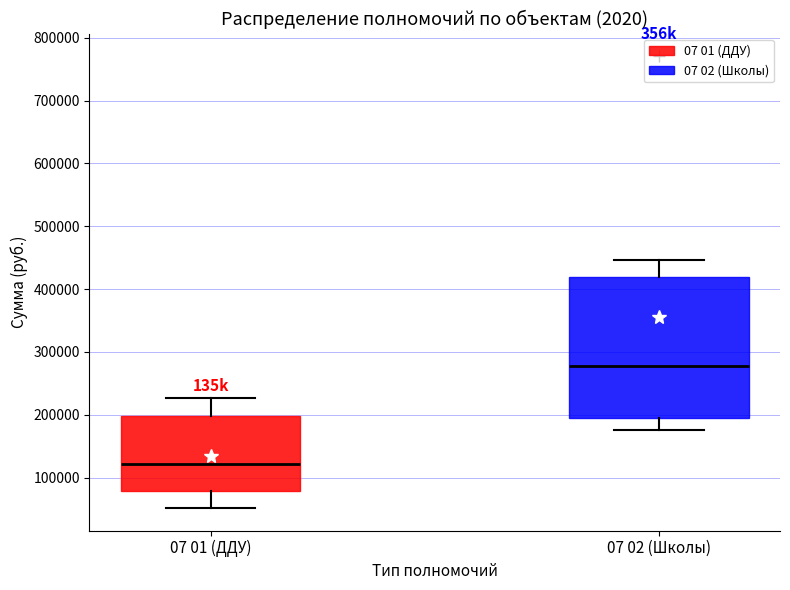

Where does the median line of the box for 07 02 (Школы) sit on the y-axis? The values are not printed on the chart, so give them approximately, as read against the axis.

280000